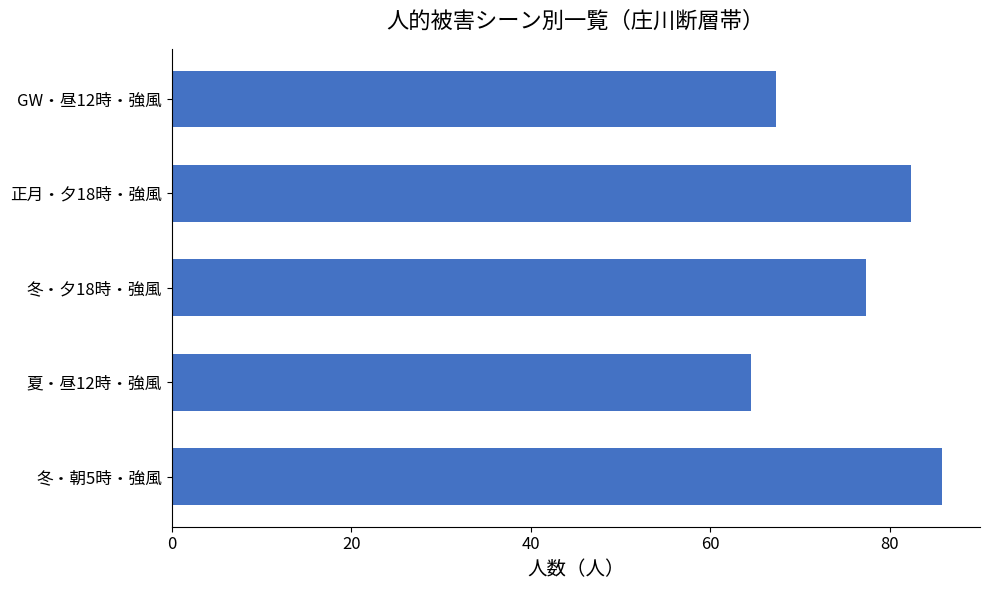

How many data points are less than 77?

2